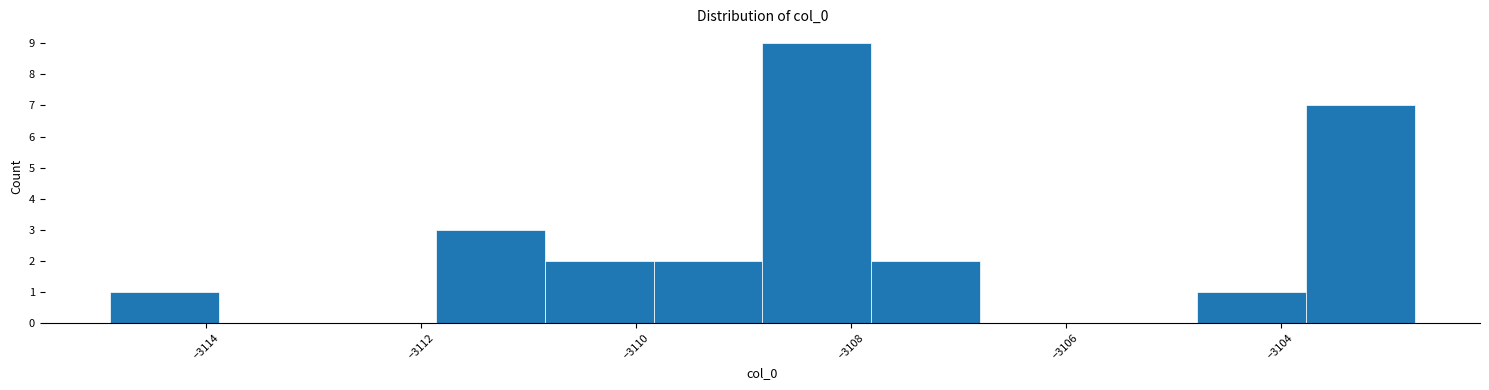

Which range on the x-axis has the tallest bar?

-3108.8 to -3107.8